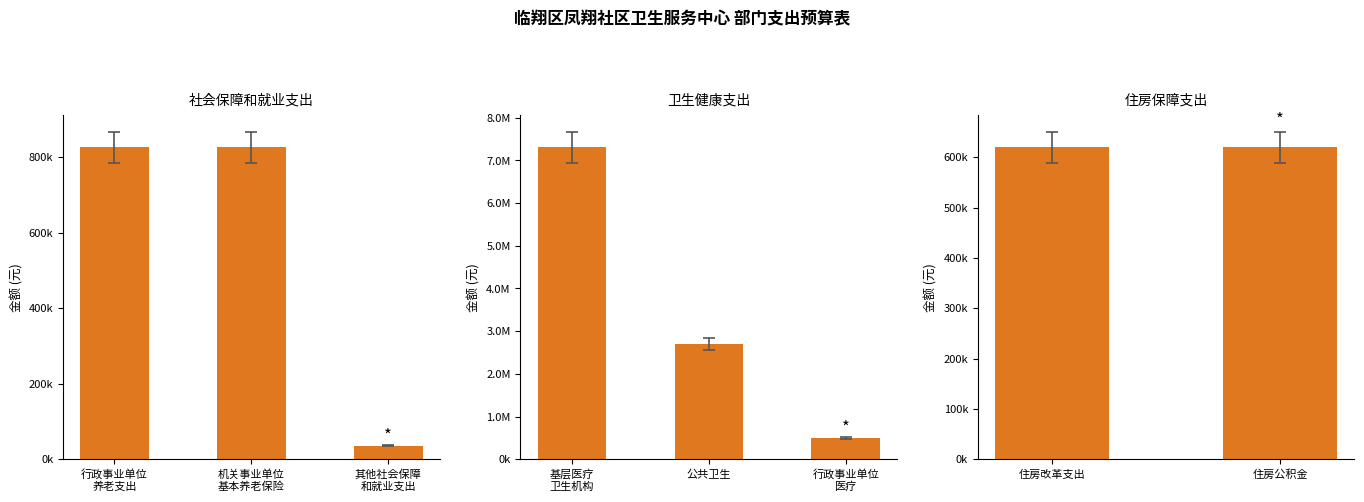

At which category is the sum across all series the highest?

卫生健康支出